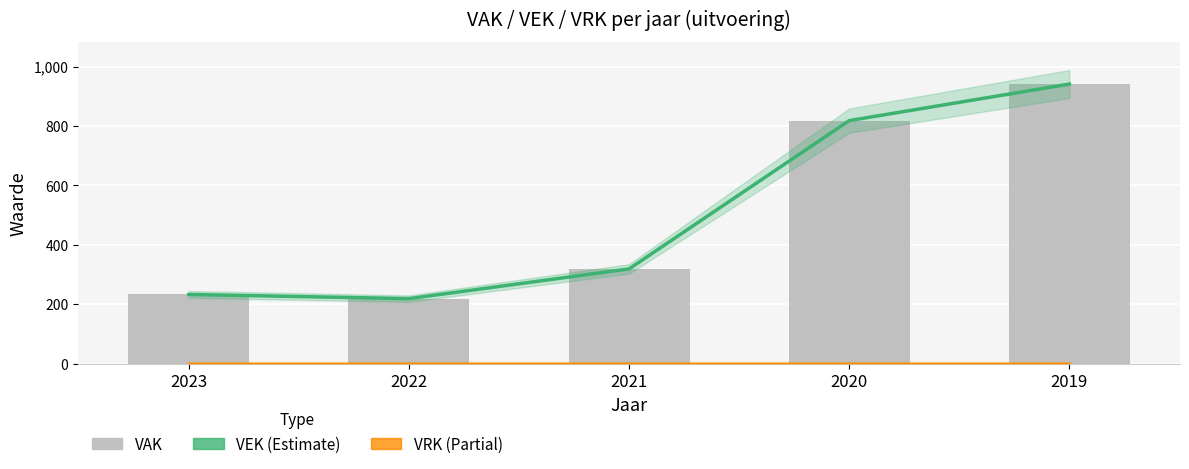

True or false: VEK (Estimate) has a value of 319 at 2021.

True